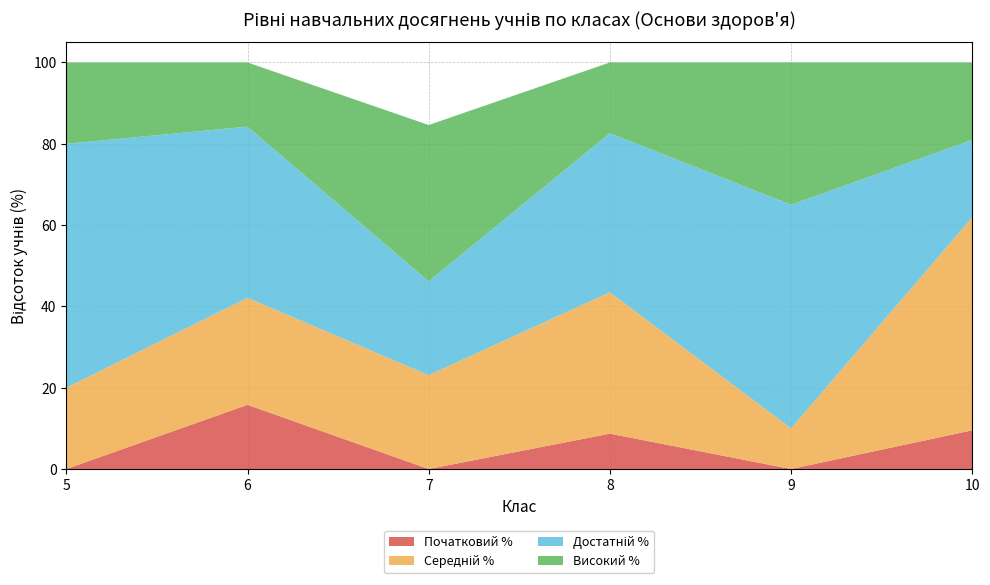

Reading right to left, what are all the values shown in this chart?

Початковий %: 9.5	0.0	8.7	0.0	15.8	0.0
Середній %: 52.4	10.0	34.8	23.1	26.3	20.0
Достатній %: 19.0	55.0	39.1	23.1	42.1	60.0
Високий %: 19.0	35.0	17.4	38.5	15.8	20.0